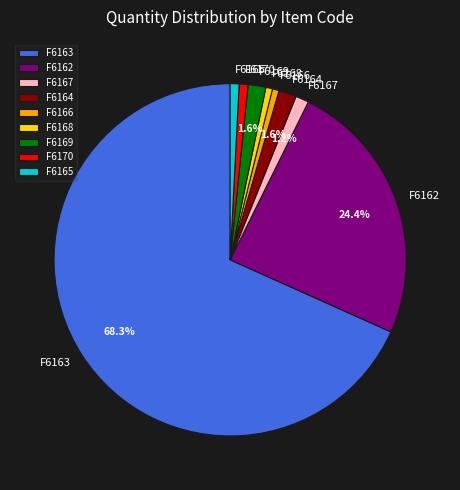

Is it true that F6162 is 18% of the pie?

False